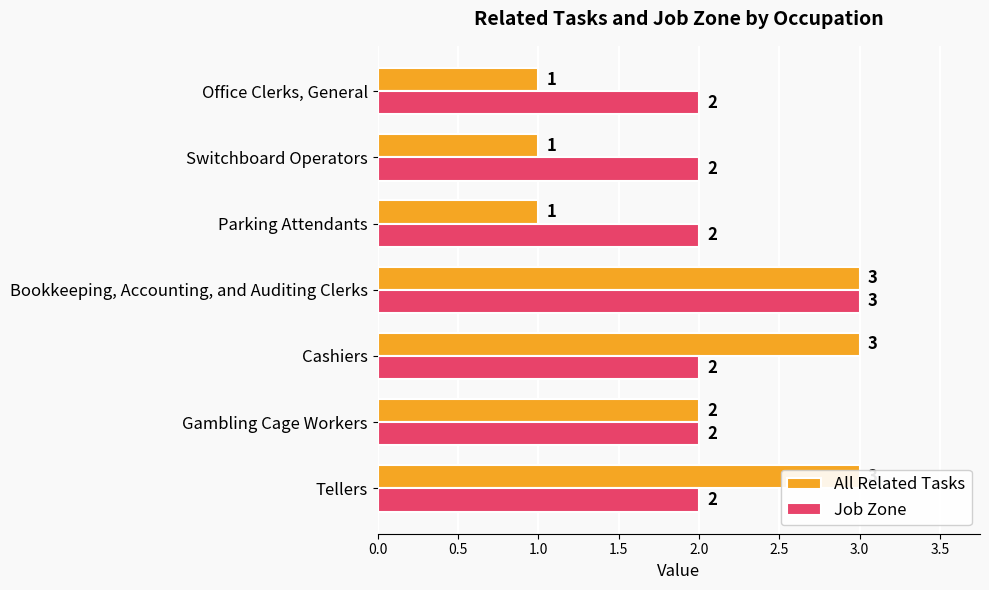

What is the label of the 3rd bar from the right?

Parking Attendants